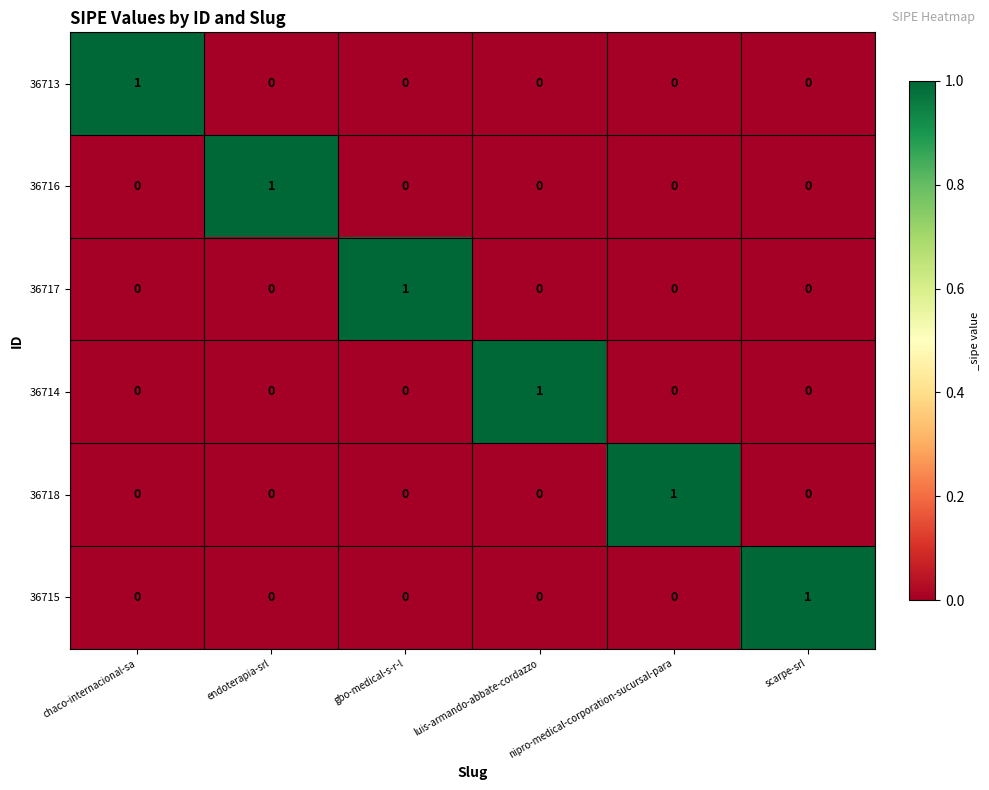

The value of 36713 at endoterapia-srl is 1. True or false?

False